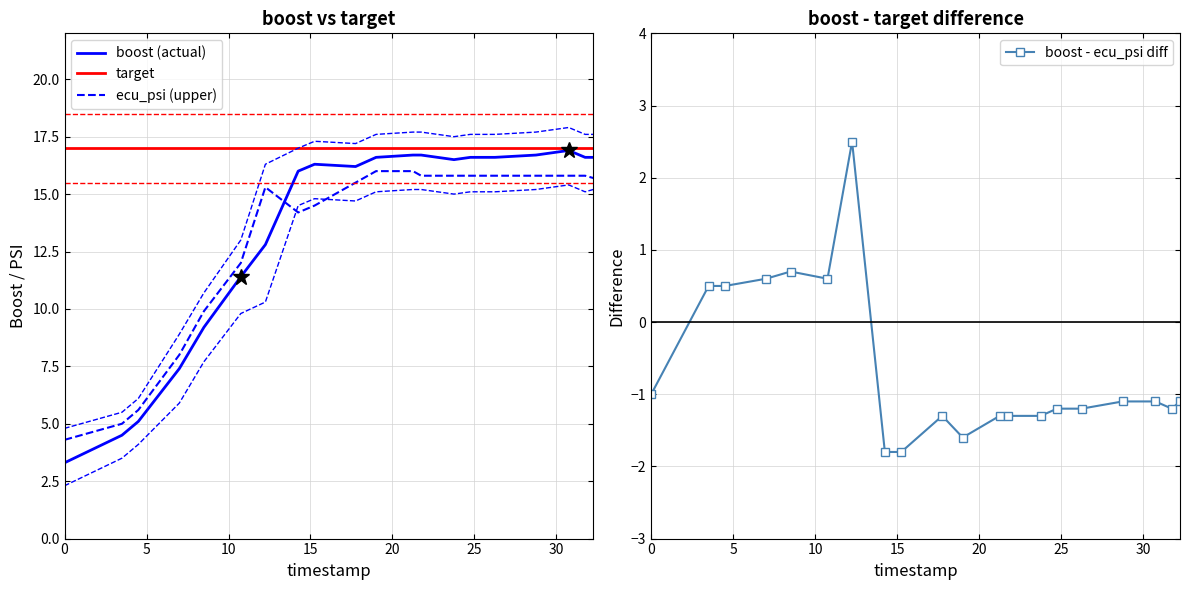

What is the sum of the target values at 19 and 17?

34.0